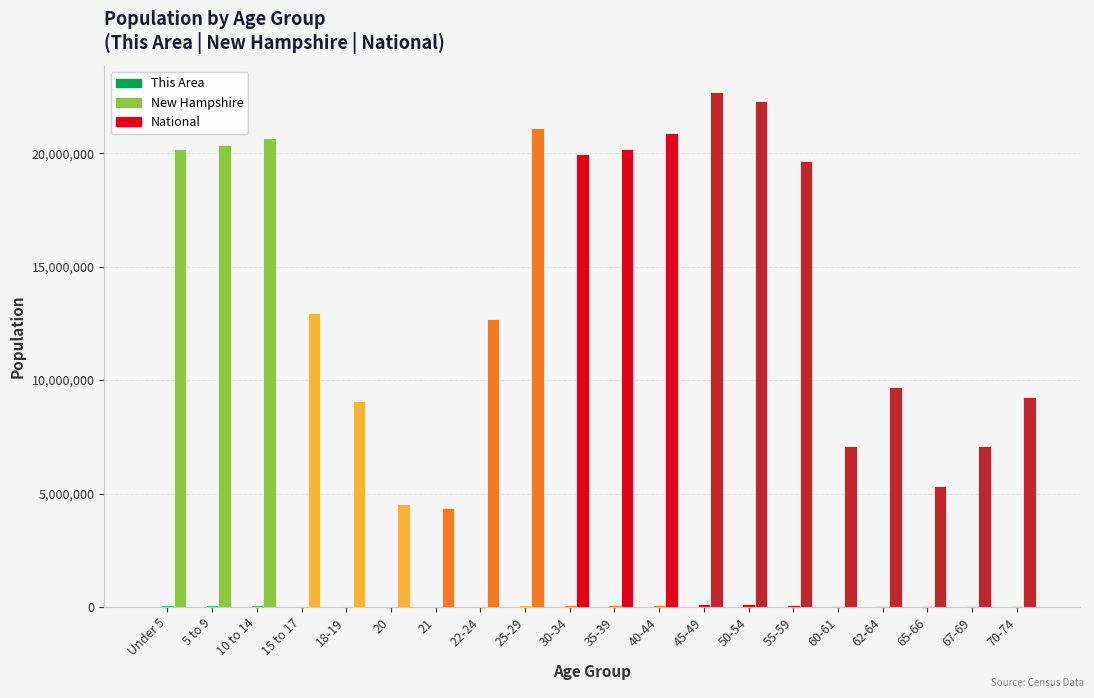

Are the bars grouped side by side (vs. stacked)?

Yes